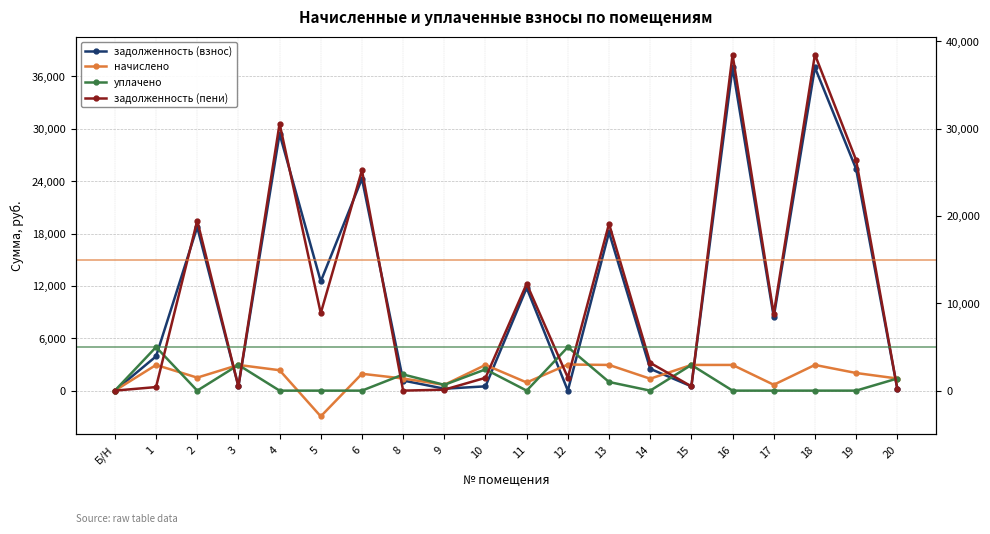

The value of уплачено at 6 is 0.0. True or false?

True